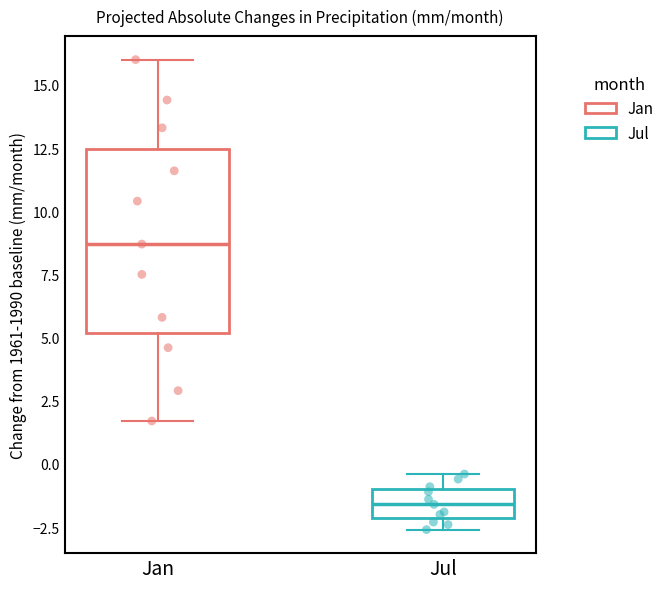

Where does the median line of the box for Jan sit on the y-axis? The values are not printed on the chart, so give them approximately, as read against the axis.

8.5